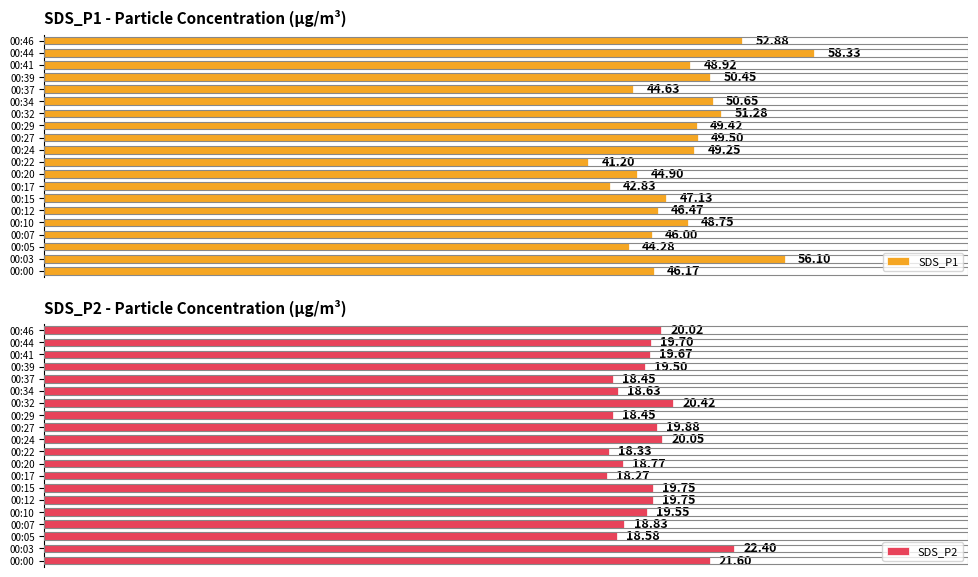

What is the minimum value for SDS_P2?

18.3